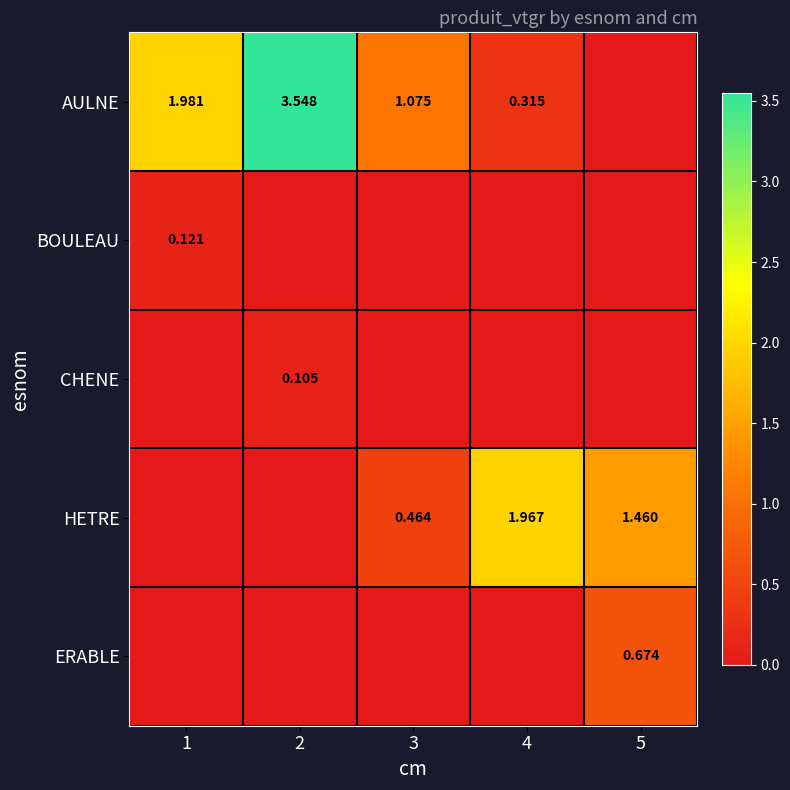

Is the value of BOULEAU at 1 greater than the value of AULNE at 1?

No